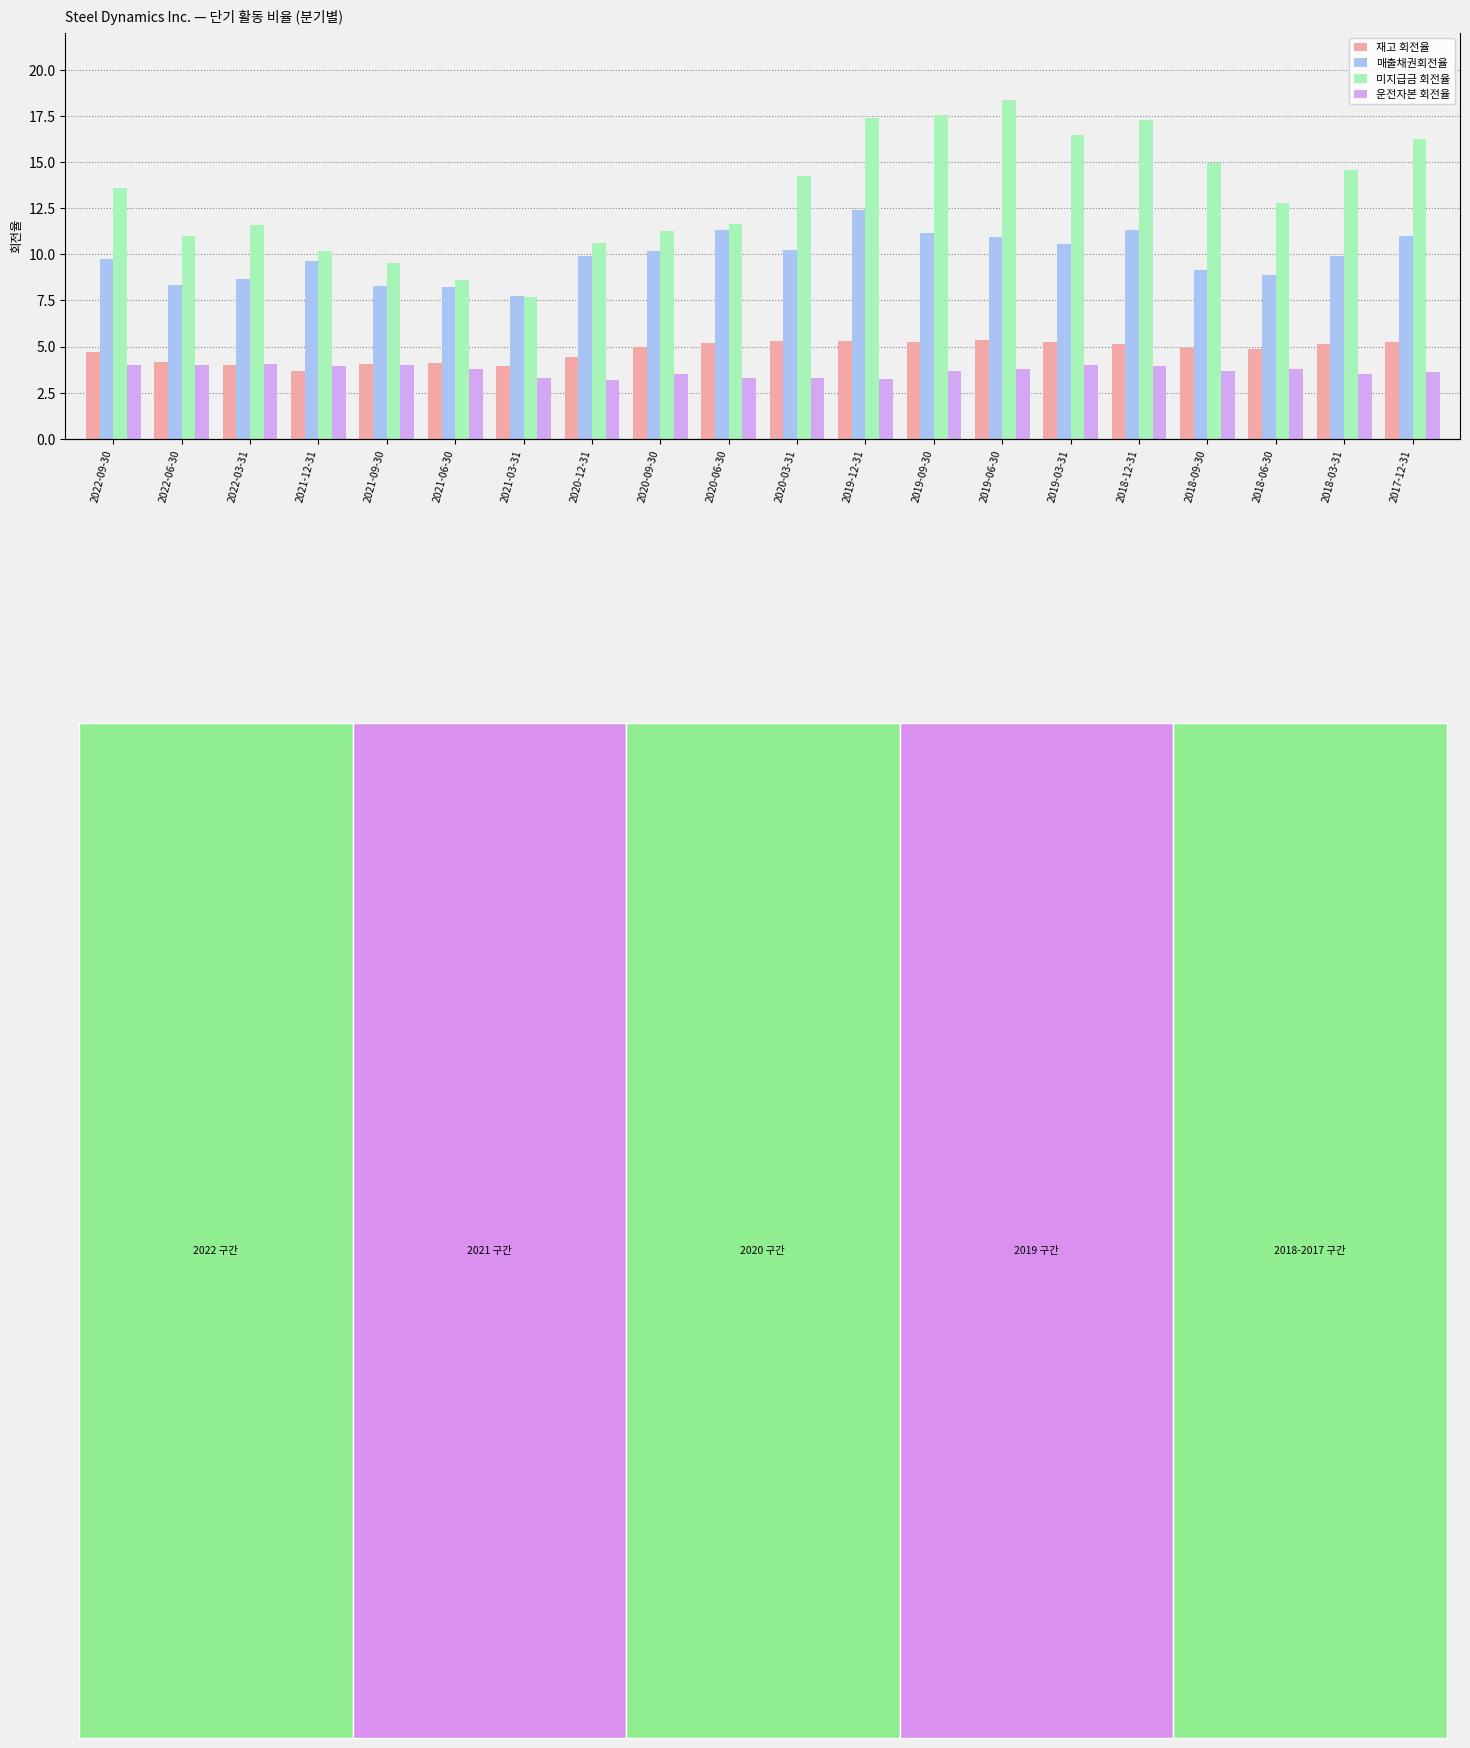

What is the difference between the highest and lowest values at 2018-03-31?

11.1